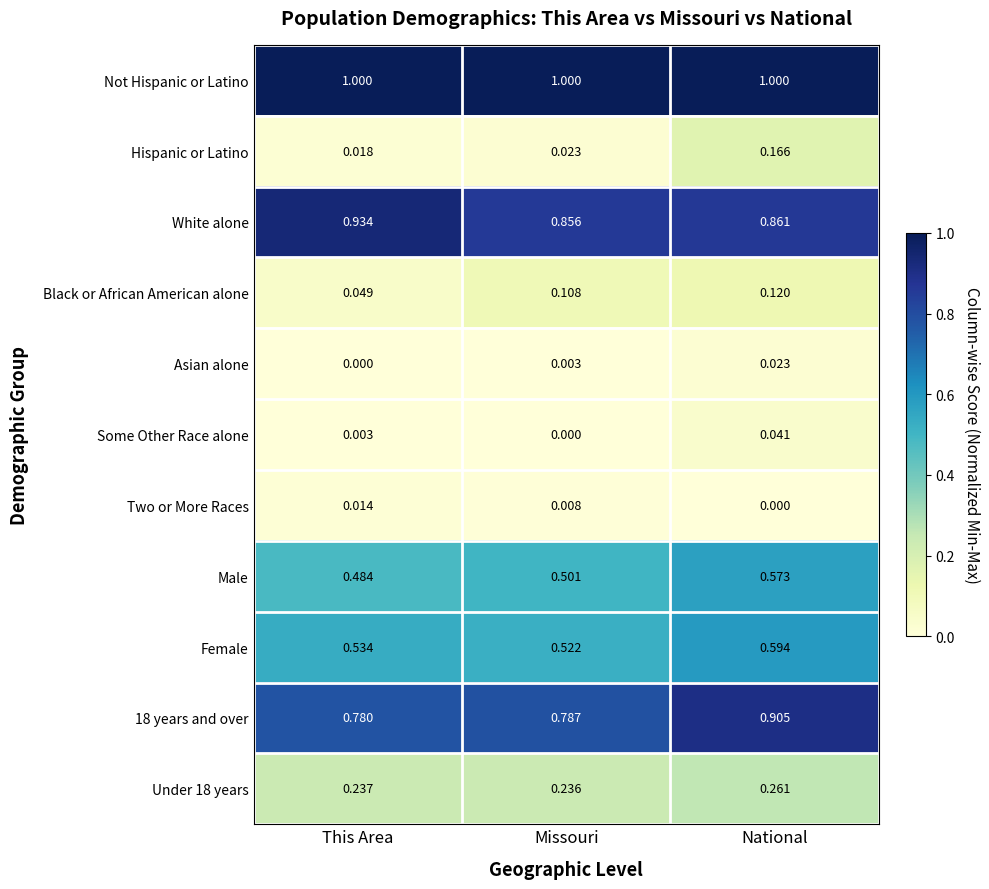

List the labels in order of Male value, smallest first.

This Area, Missouri, National